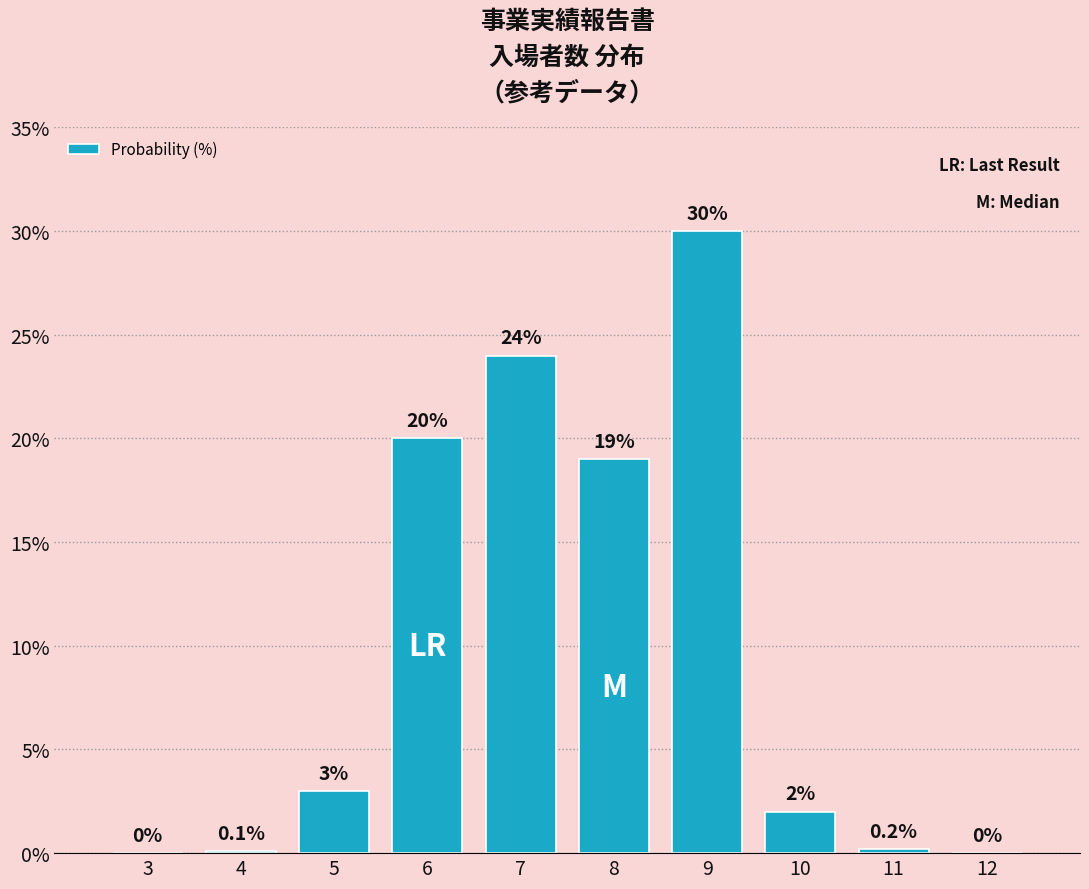

Reading left to right, list all the values displayed in this chart.

3=0.0	4=0.1	5=3.0	6=20.0	7=24.0	8=19.0	9=30.0	10=2.0	11=0.2	12=0.0